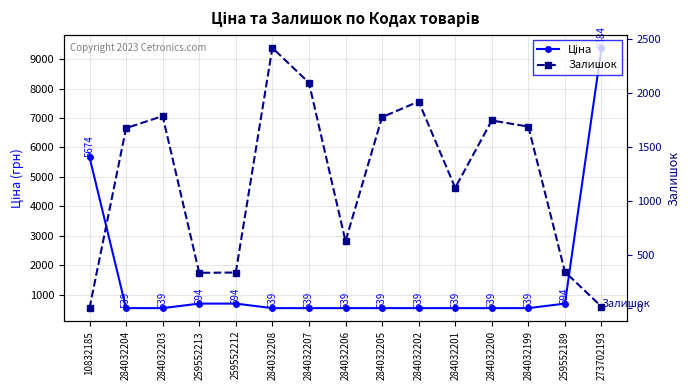

The value of Залишок at 284032200 is 1745.0. True or false?

True